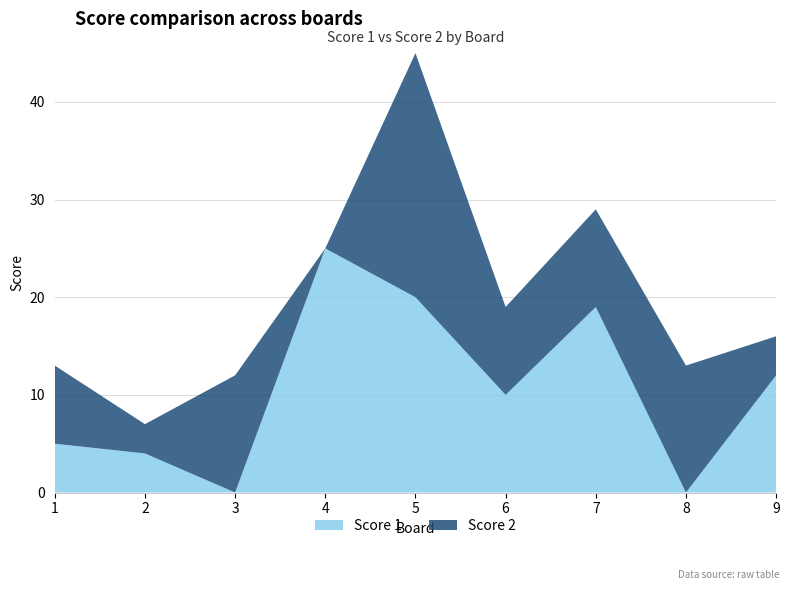

Reading left to right, extract all data points from this chart.

Score 1: 5	4	0	25	20	10	19	0	12
Score 2: 8	3	12	0	25	9	10	13	4